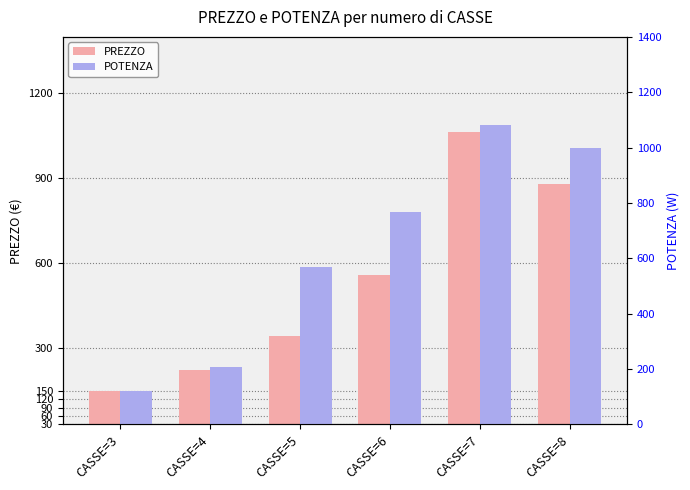

What is the maximum value shown in the chart?

1080